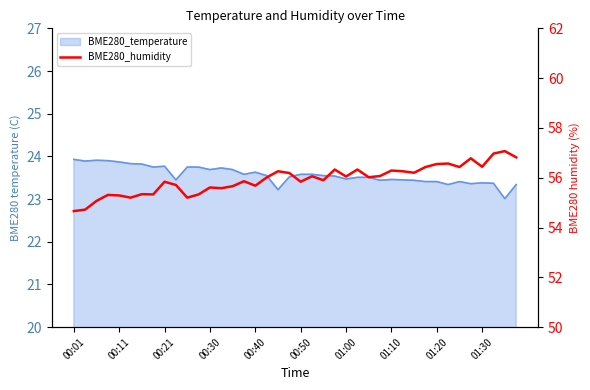

What is the value of the 16th point from the left?

55.9